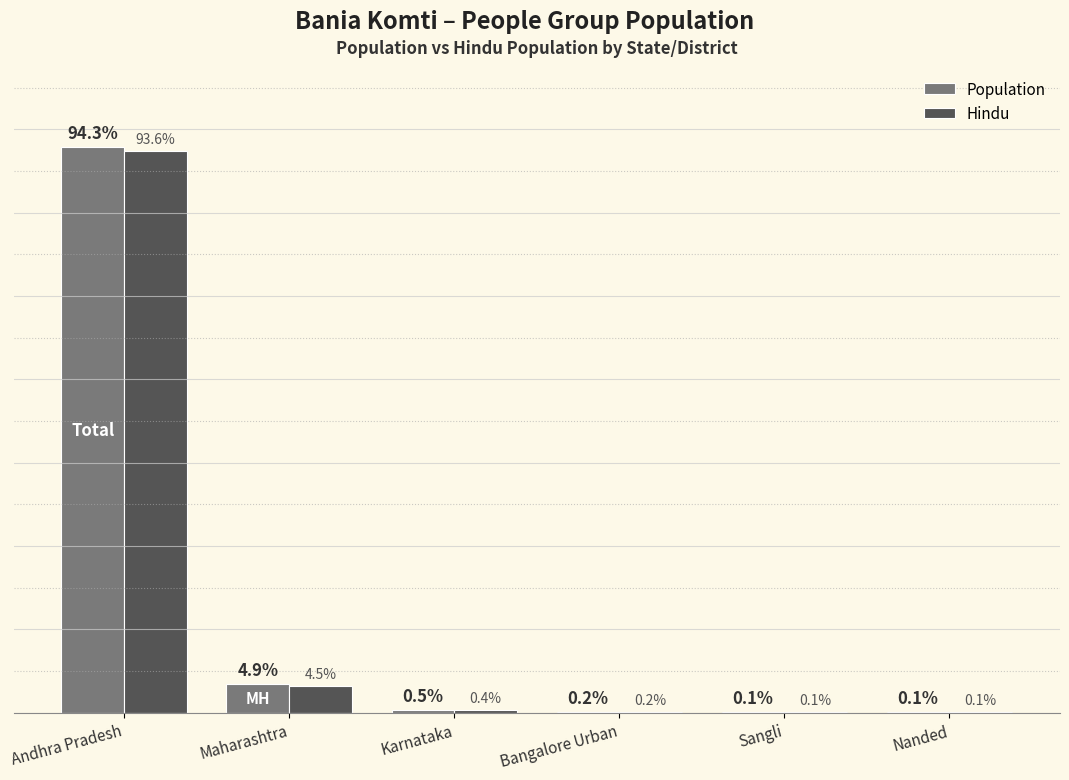

Which series changed the most between Maharashtra and Bangalore Urban?

Population